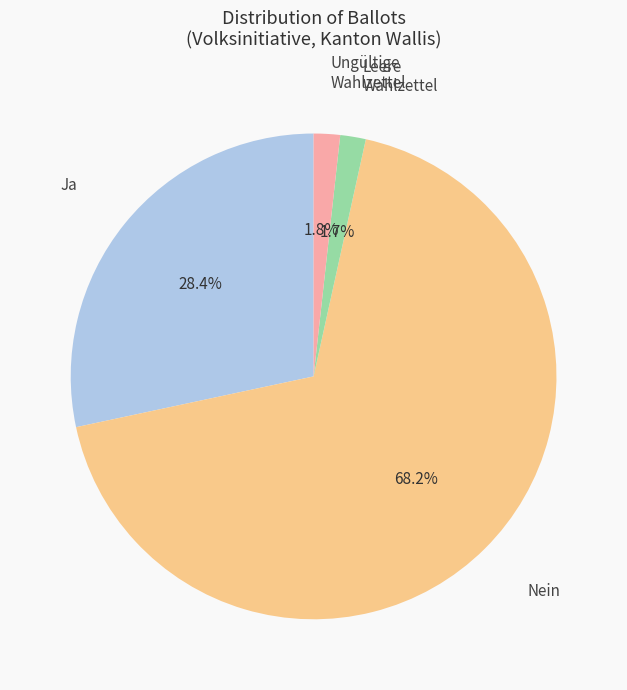

Which has a higher value, Ungültige Wahlzettel or Nein?

Nein